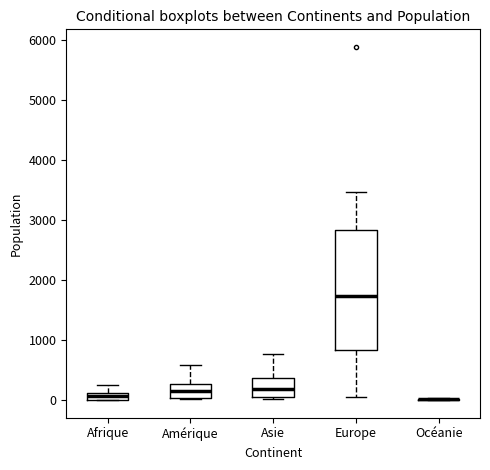

Where does the upper whisker of the box for Asie end on the y-axis? The values are not printed on the chart, so give them approximately, as read against the axis.

800